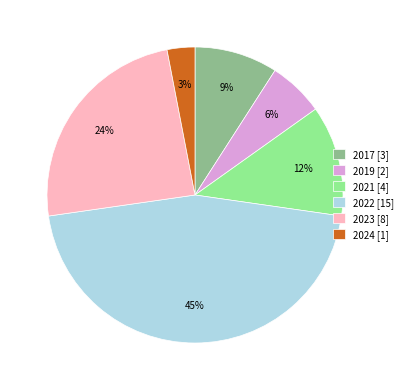

Is 2021 the majority of the pie?

No